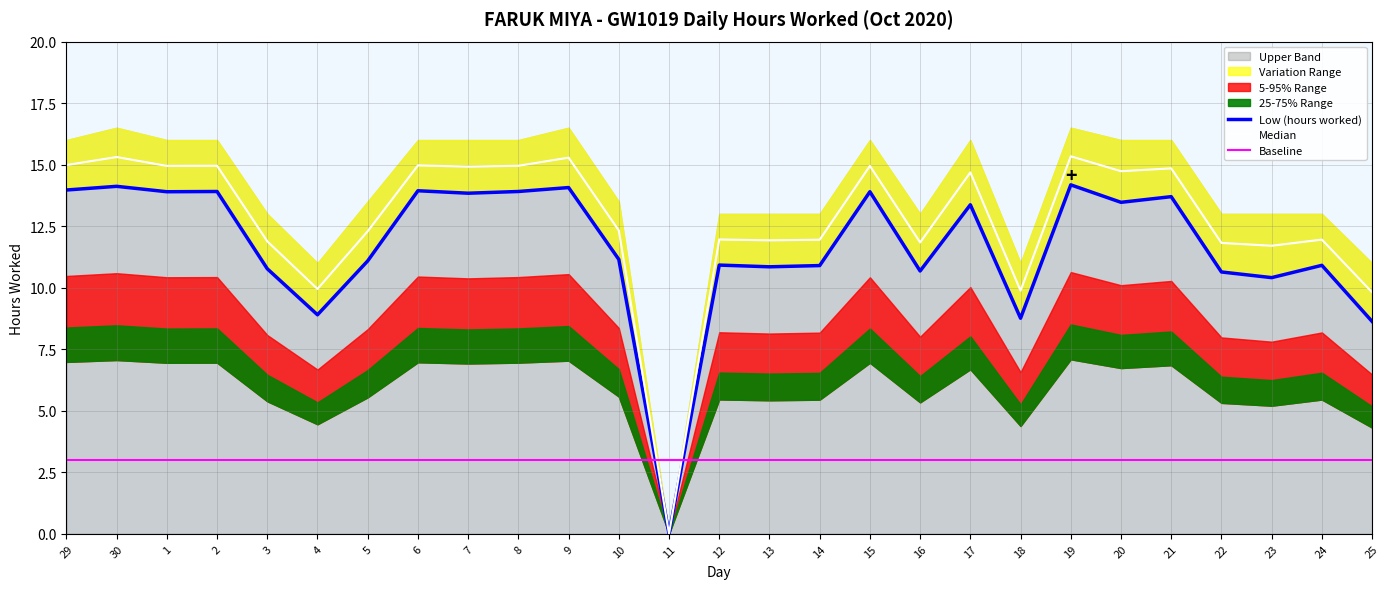

What is the difference between the maximum and minimum values in the Low (hours worked) series?

14.2